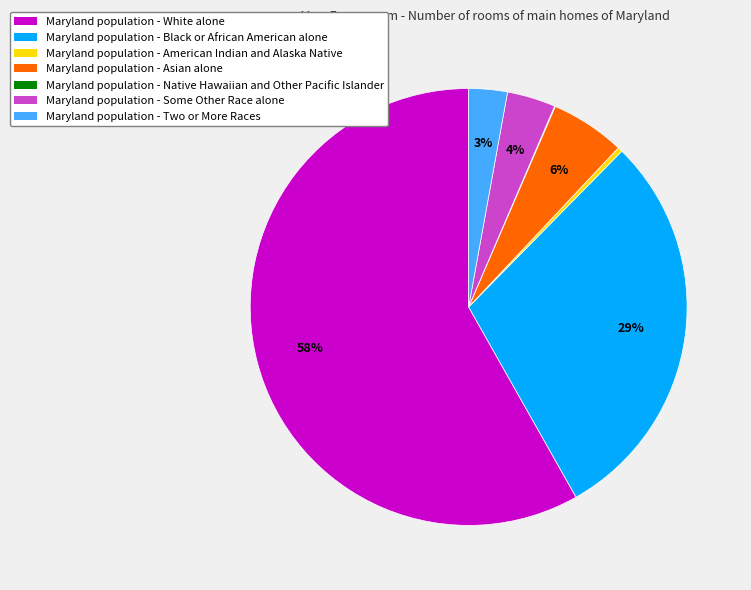

Does any single category account for the majority?

Yes